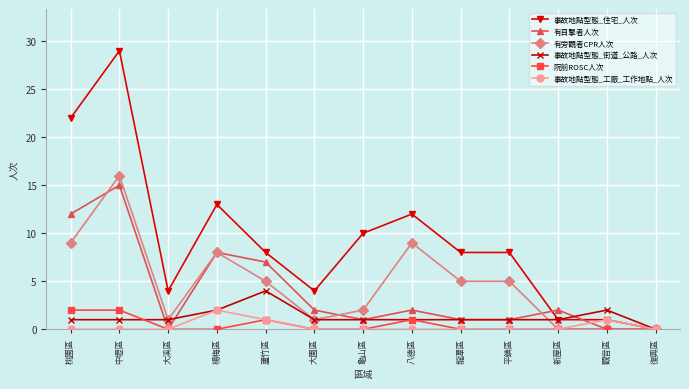

What is the spread (max minus min) of values at 大園區?

4